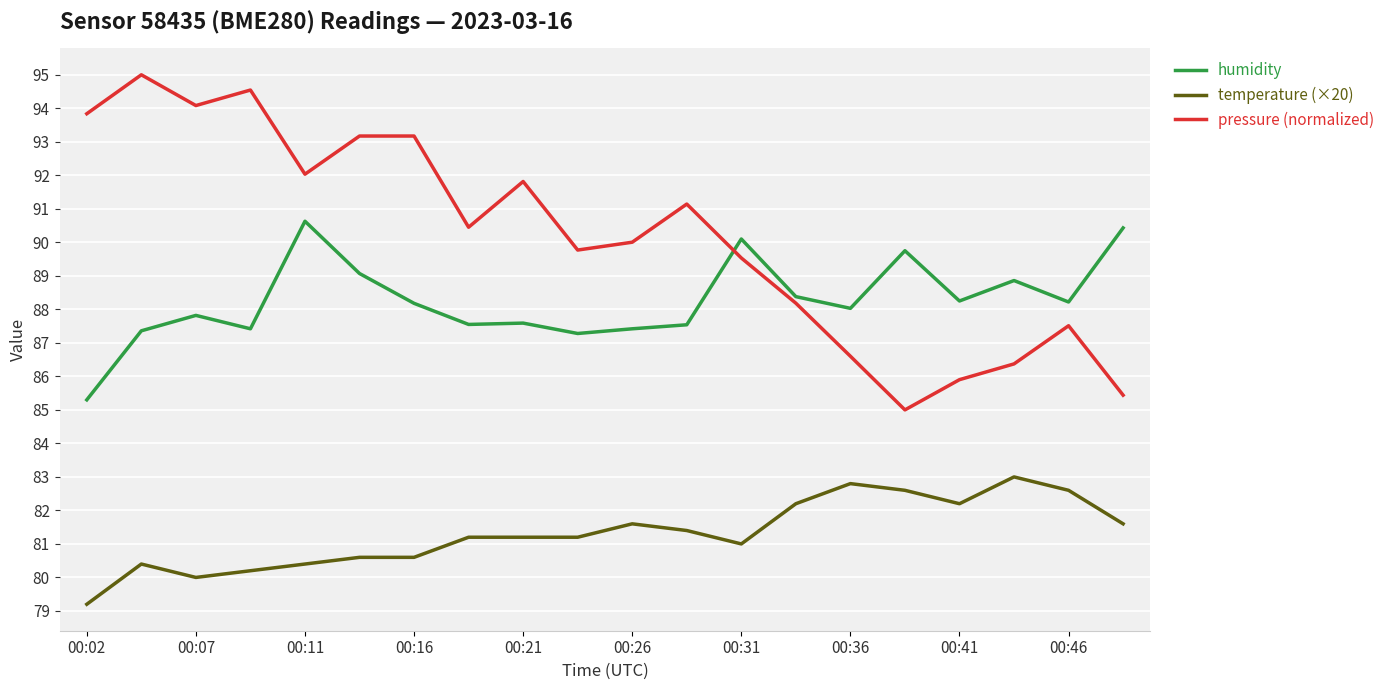

Which series has the largest total across all categories?

pressure (normalized)